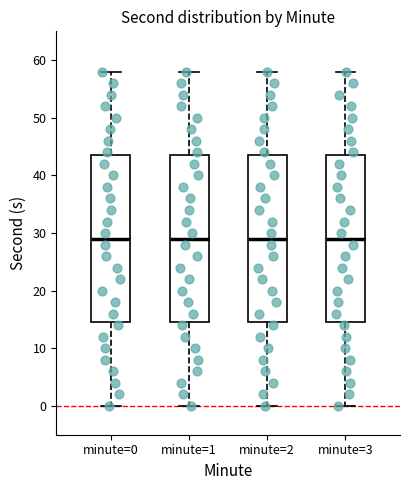

Where does the lower whisker of the box for minute=1 end on the y-axis? The values are not printed on the chart, so give them approximately, as read against the axis.

0